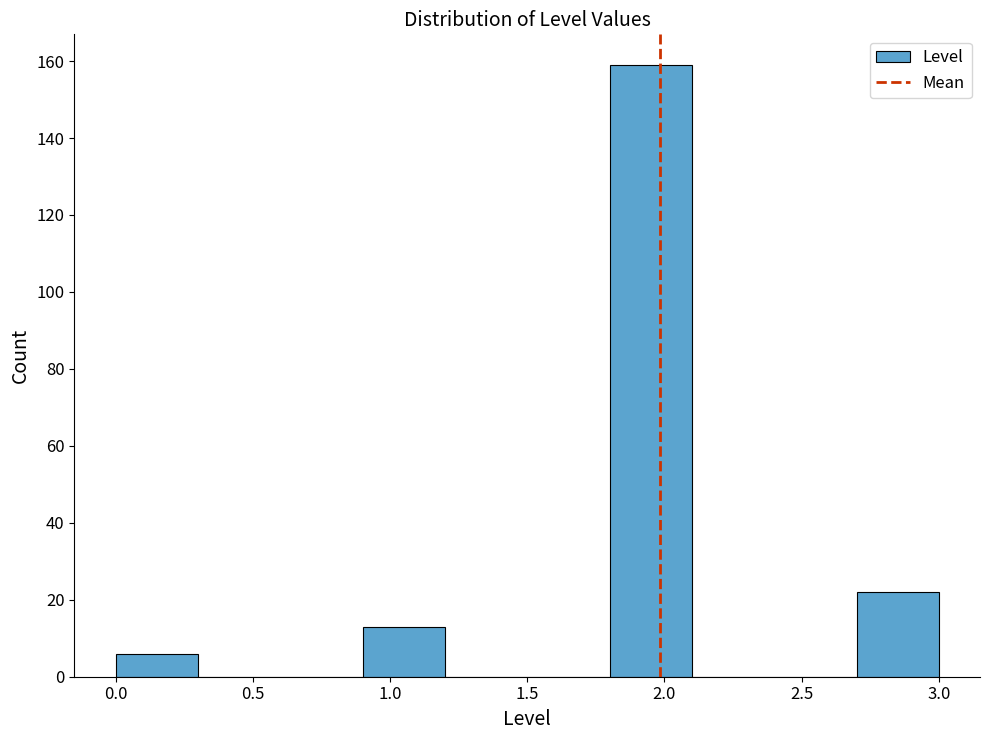

Reading left to right, transcribe this chart: for each bar, give the range it covers on the x-axis and its height. The values are not printed on the chart, so give them approximately, as read against the axis.

0.0 to 0.3: 6
0.3 to 0.6: 0
0.6 to 0.9: 0
0.9 to 1.2: 14
1.2 to 1.5: 0
1.5 to 1.8: 0
1.8 to 2.1: 160
2.1 to 2.4: 0
2.4 to 2.7: 0
2.7 to 3.0: 22